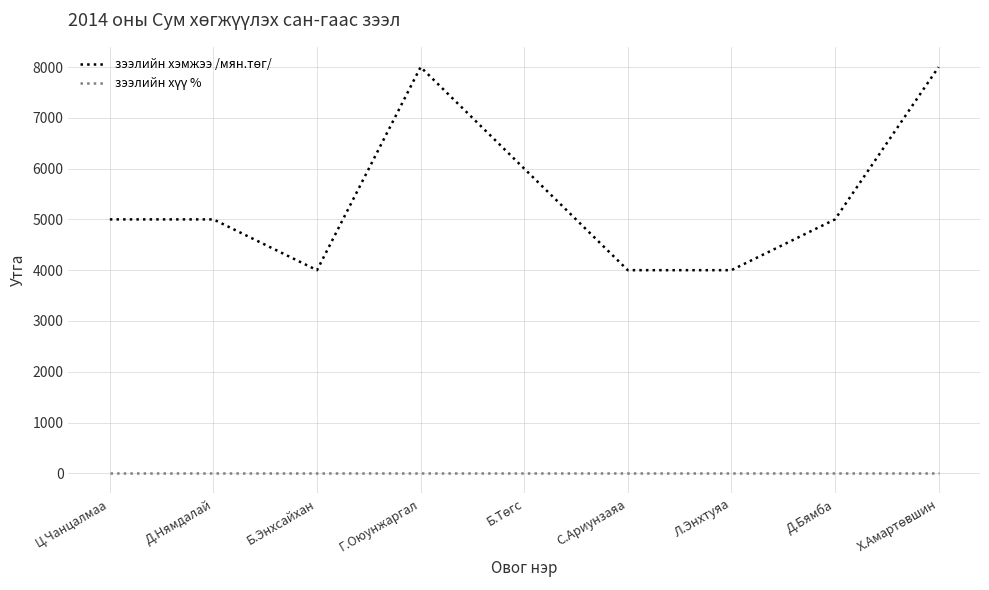

What is the maximum value shown in the chart?

8000